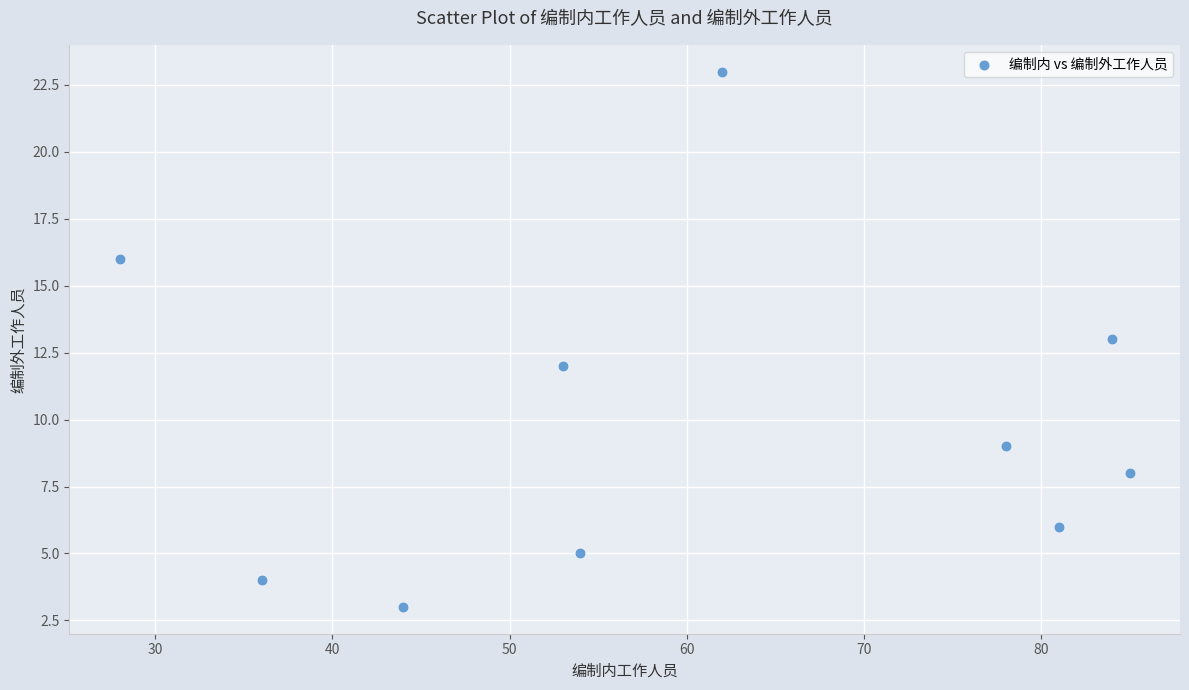

What is the average X value?

60